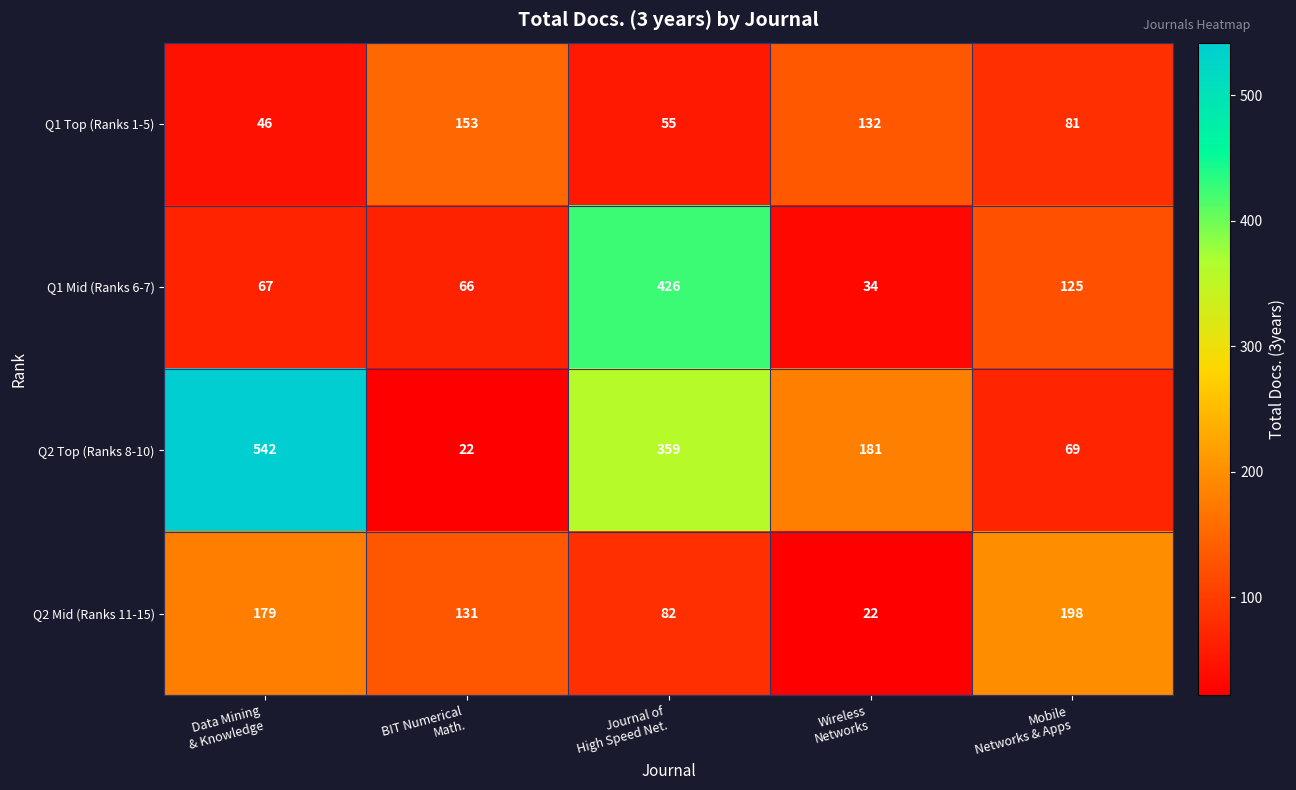

What is the minimum value for Q2 Mid (Ranks 11-15)?

22